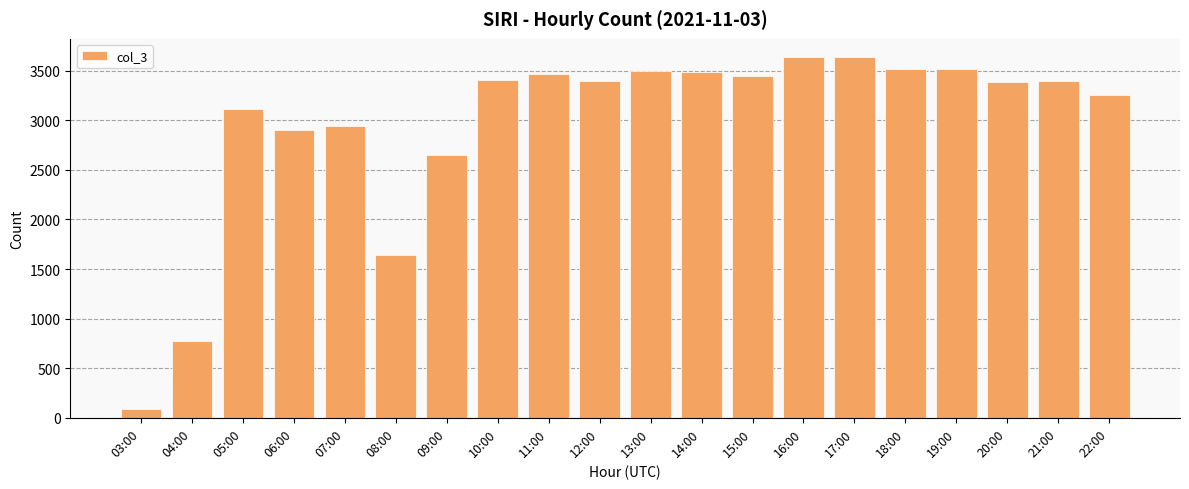

What is the difference between the maximum and minimum values?

3556